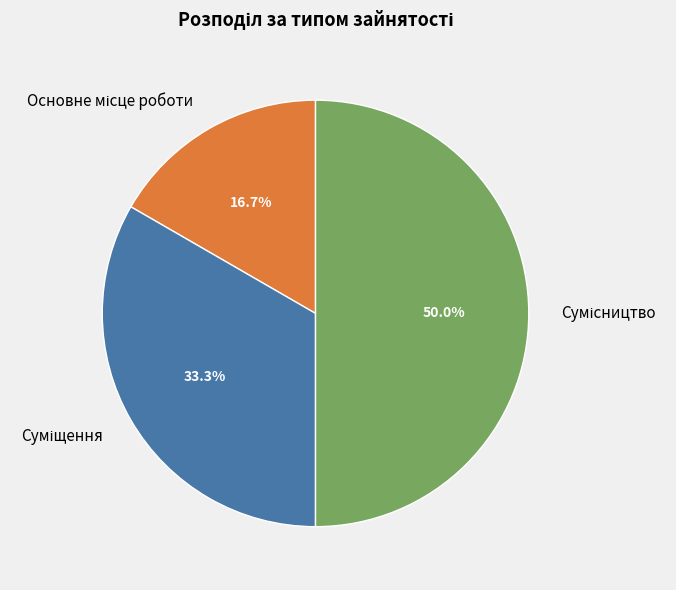

What percentage is the Суміщення slice, to the nearest percent?

33%